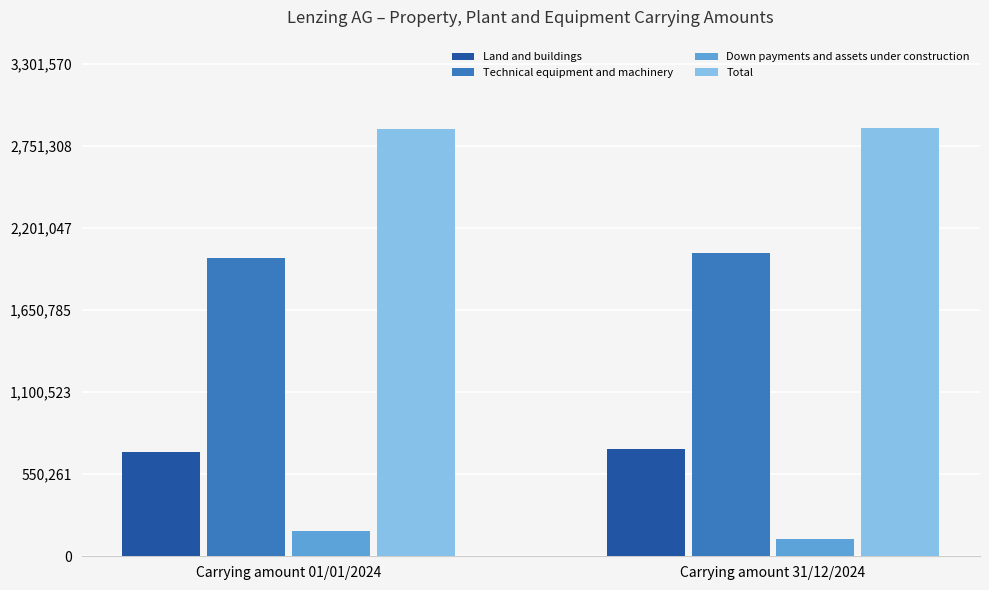

Is it true that Total equals 2870931 at Carrying amount 31/12/2024?

True